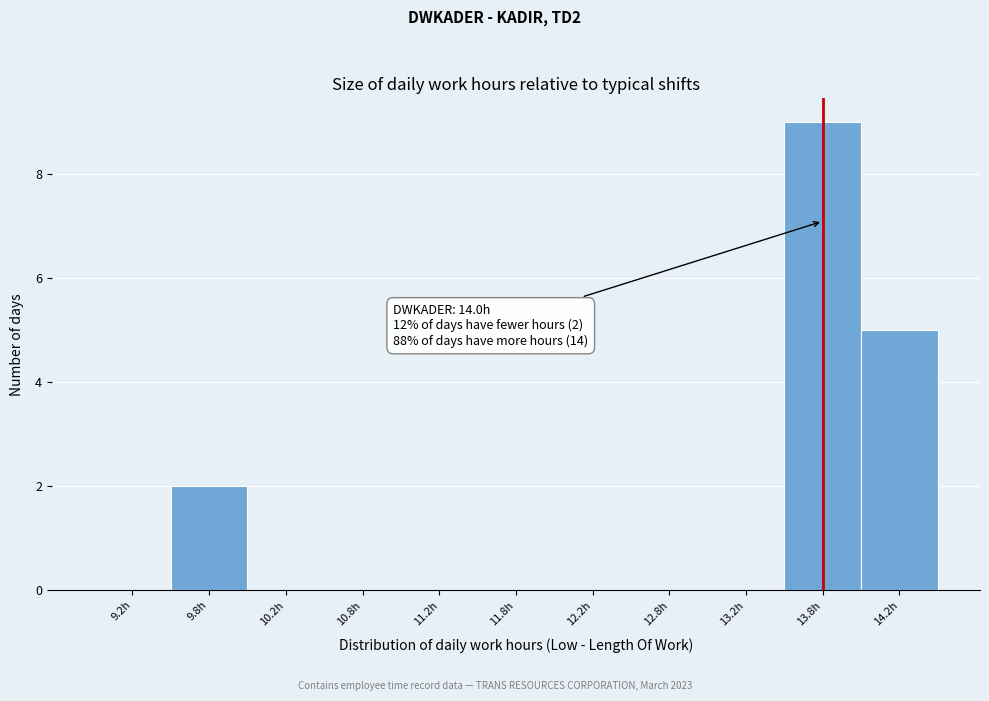

Reading left to right, transcribe all the data shown in this chart.

9.2h=0	9.8h=2	10.2h=0	10.8h=0	11.2h=0	11.8h=0	12.2h=0	12.8h=0	13.2h=0	13.8h=9	14.2h=5